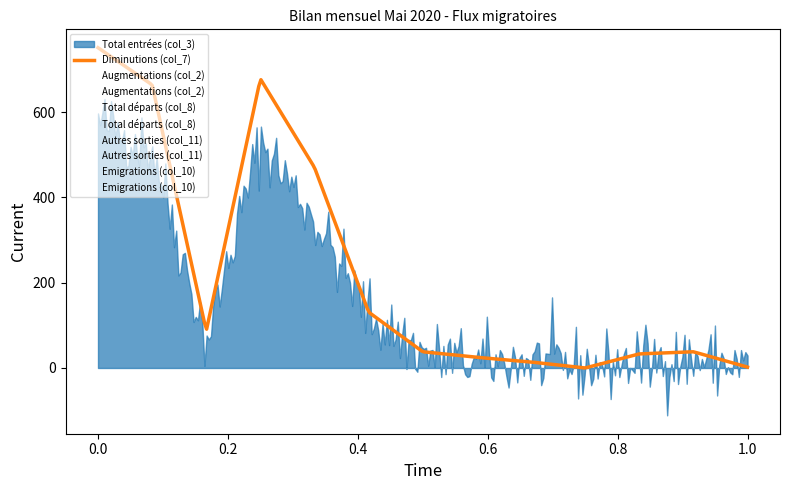

What is the value of the Augmentations (col_2) point at the 9th from the left?

18